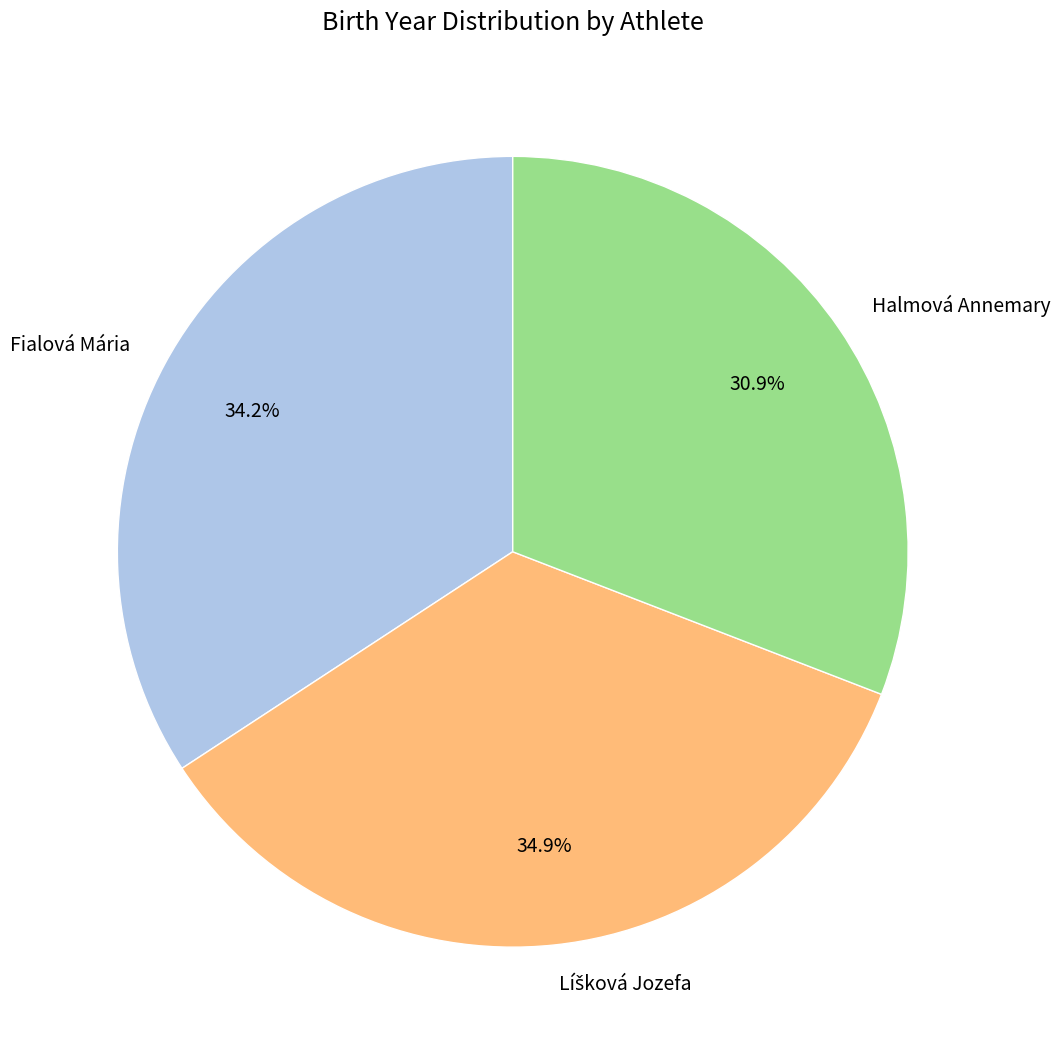

Is it true that Halmová Annemary is 31% of the pie?

True